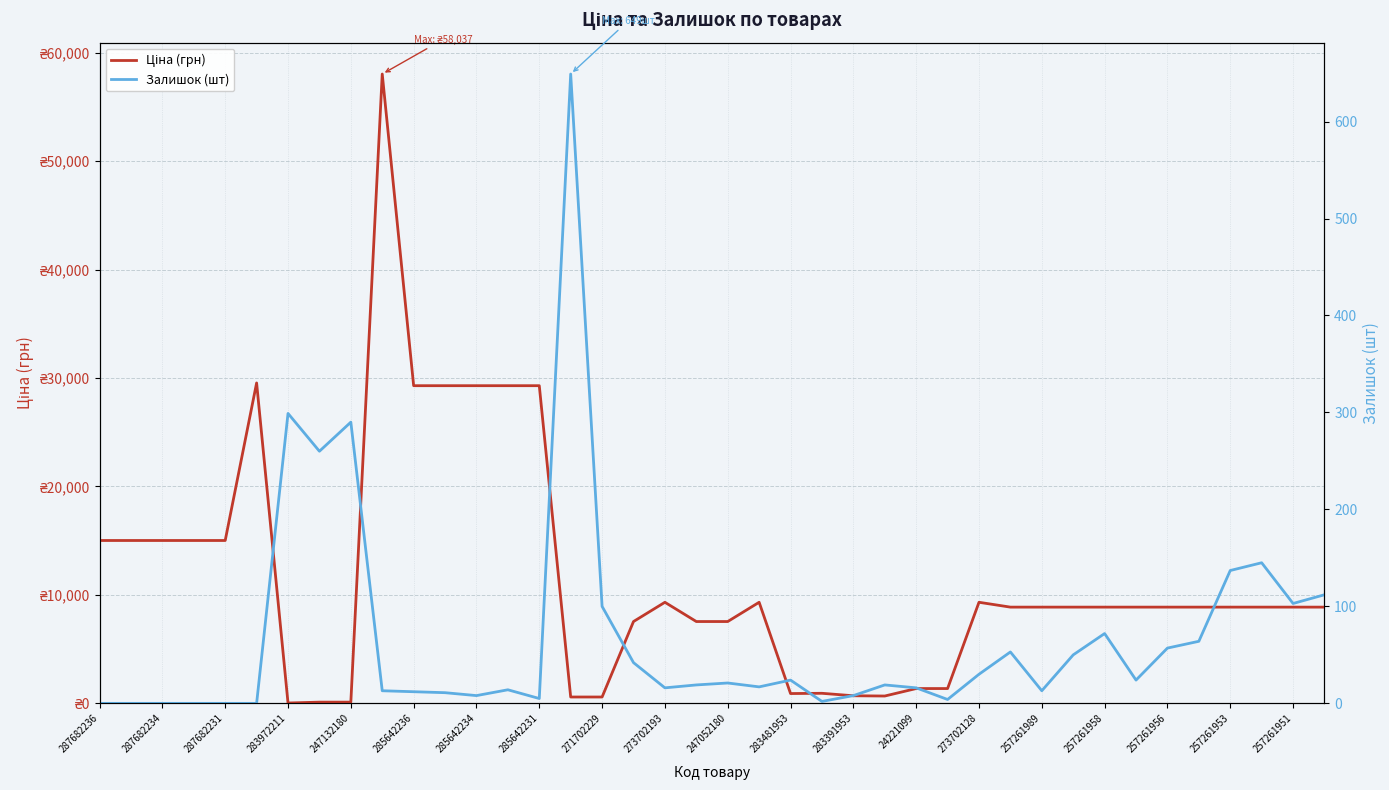

List the series in order of their overall mean, highest first.

Ціна (грн), Залишок (шт)